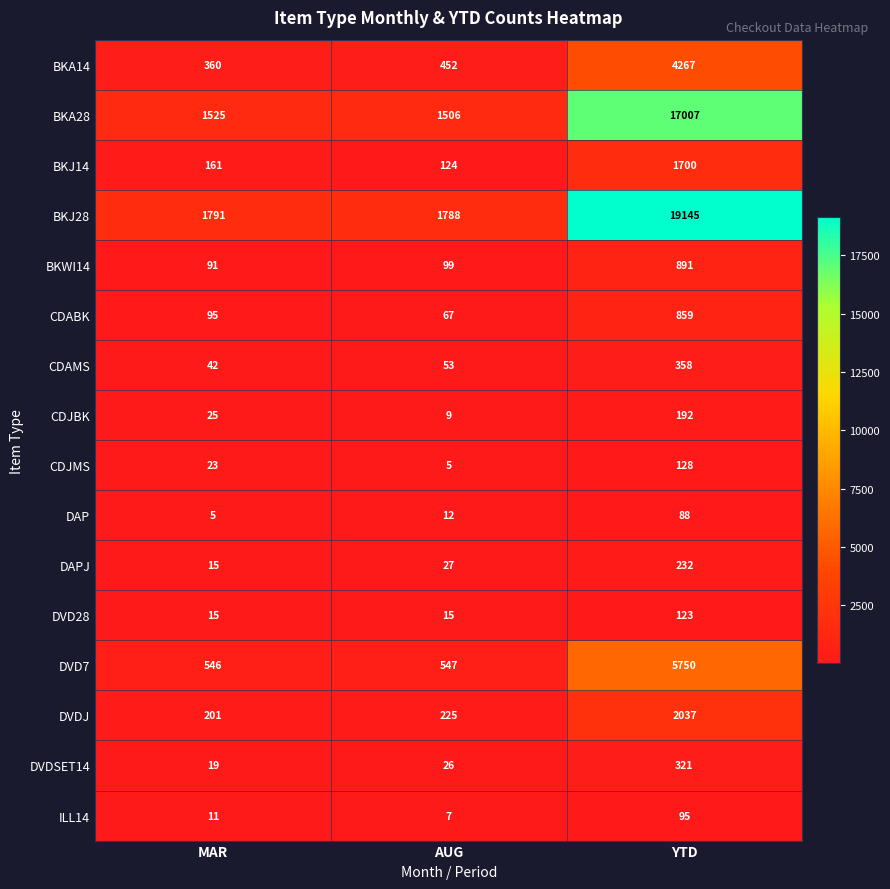

What value does the BKJ14 series have at YTD?

1700